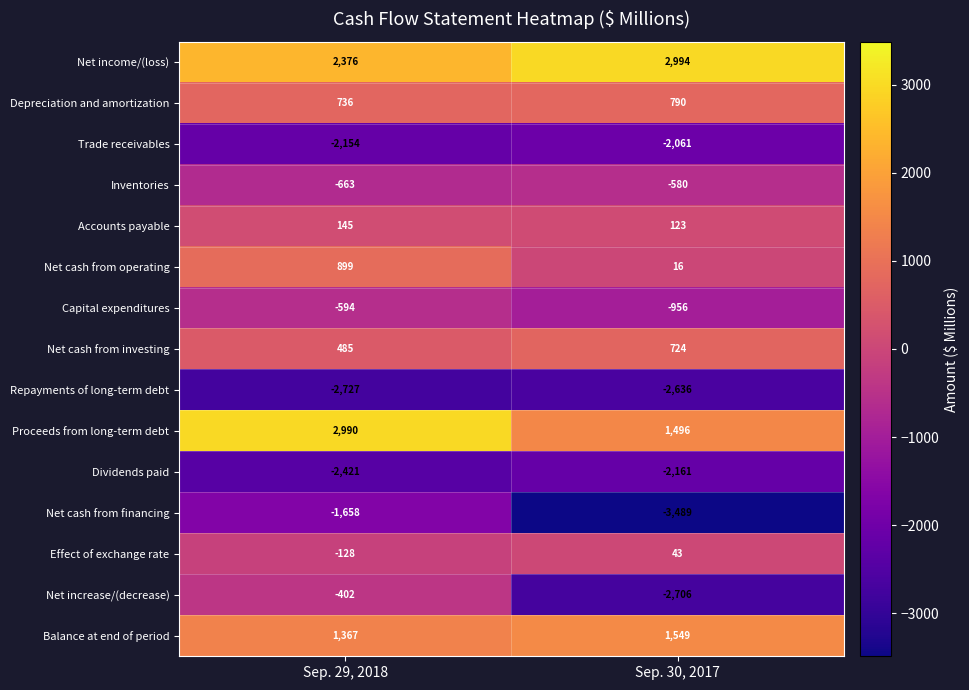

The Repayments of long-term debt series shows -2727 at Sep. 29, 2018. True or false?

True